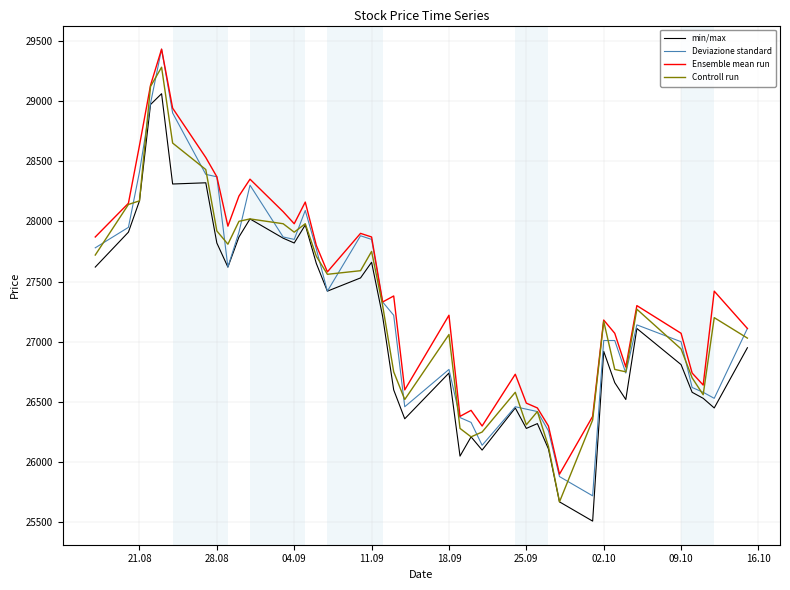

True or false: min/max and Ensemble mean run cross at least once.

False